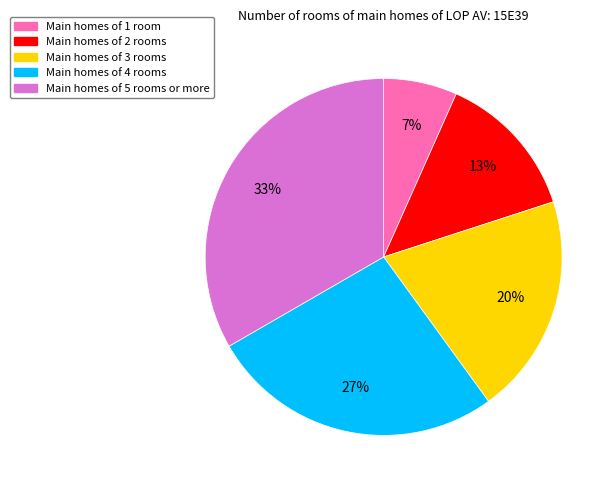

Between Main homes of 3 rooms and Main homes of 5 rooms or more, which is larger?

Main homes of 5 rooms or more